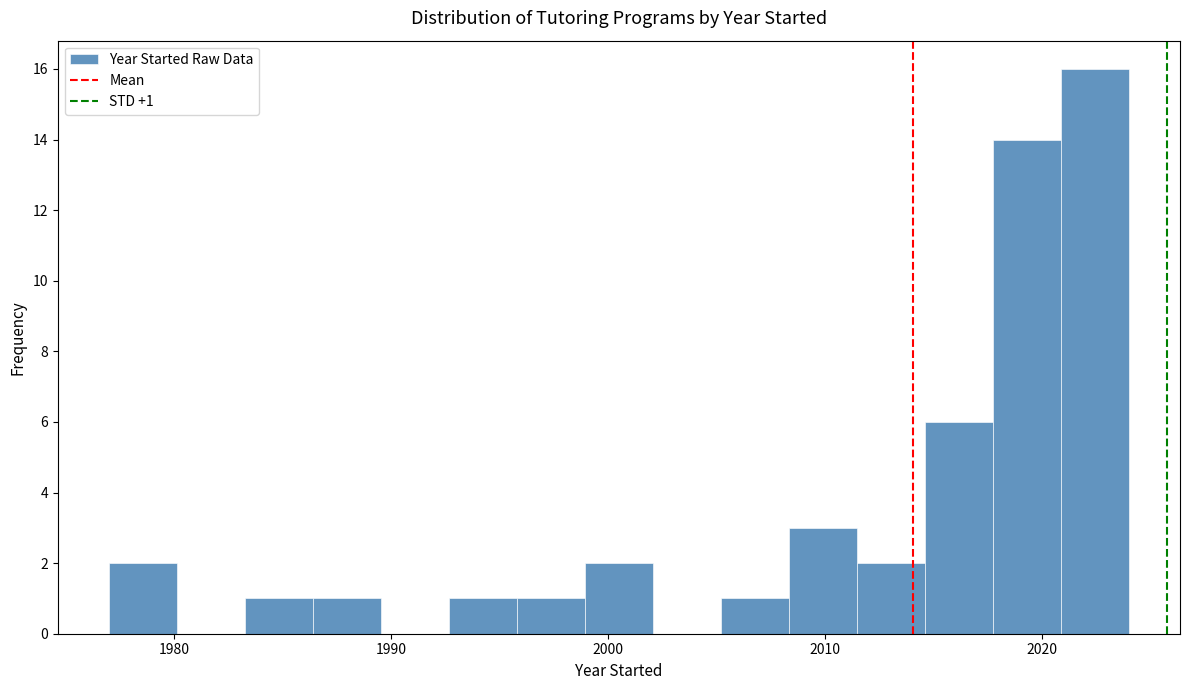

Read against the x-axis, roughly where is the centre of the tallest bar?

2022